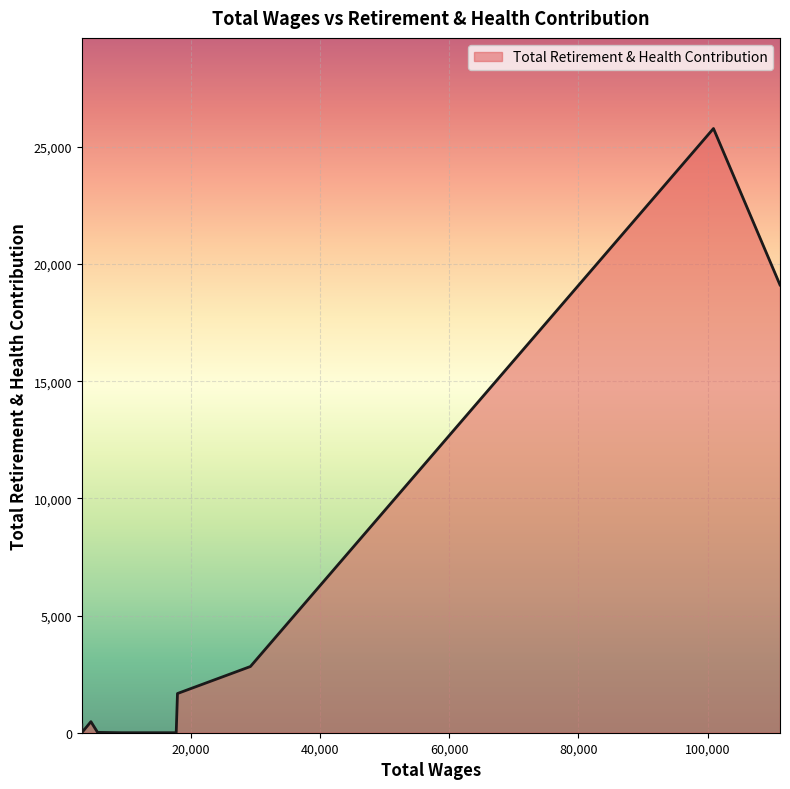

True or false: the data shows -14040.1 at 17748.02.

False